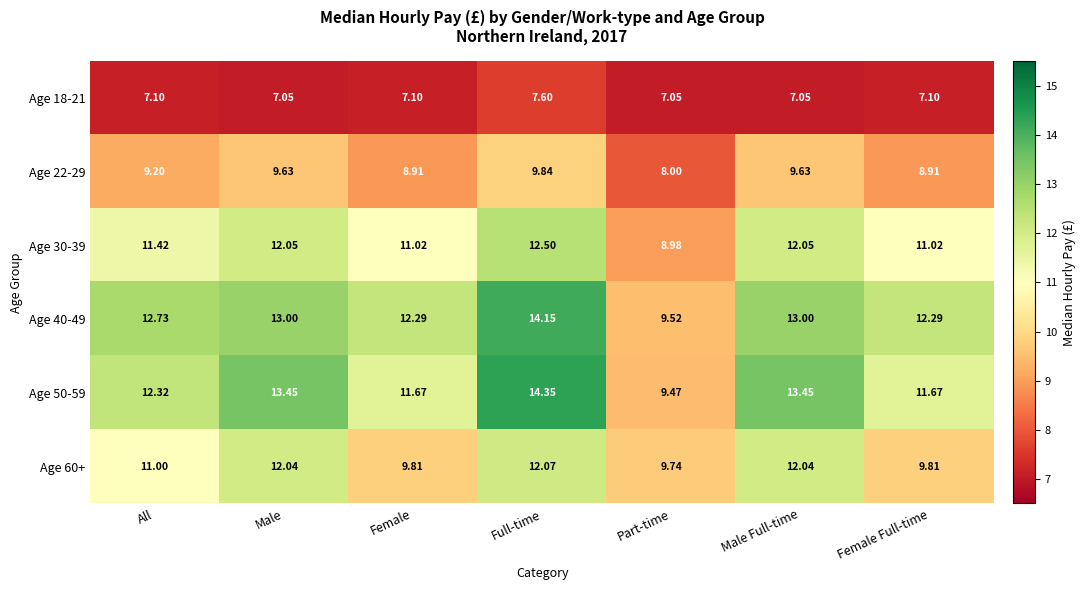

At which category is the sum across all series the highest?

Full-time